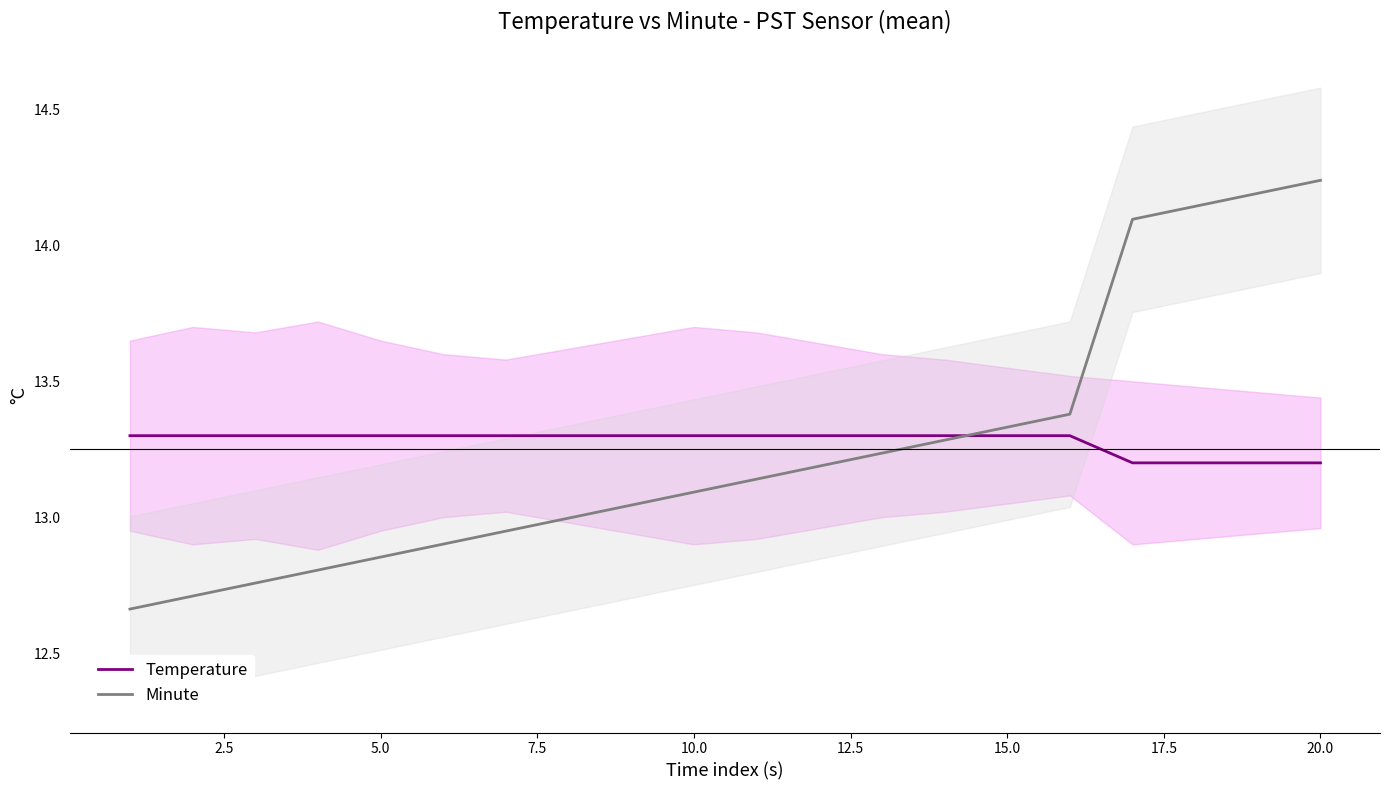

What is the value of the Minute point at the 5th from the left?

12.9